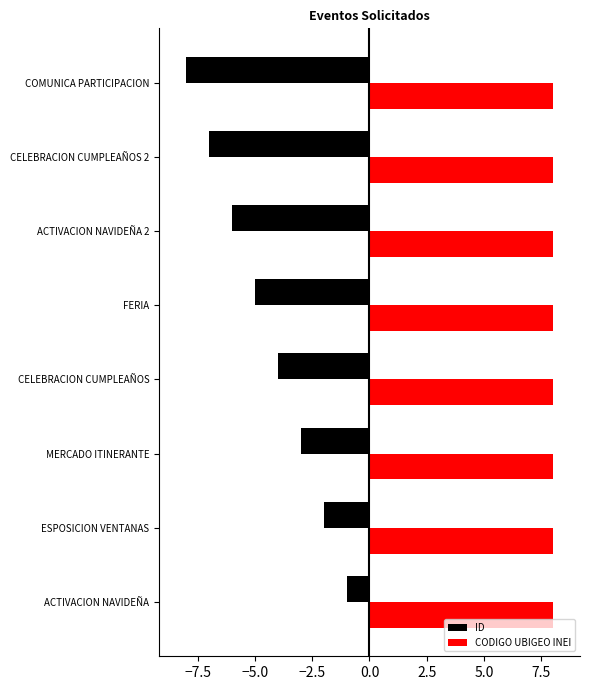

Where is ID nearest to the value -4?

CELEBRACION CUMPLEAÑOS